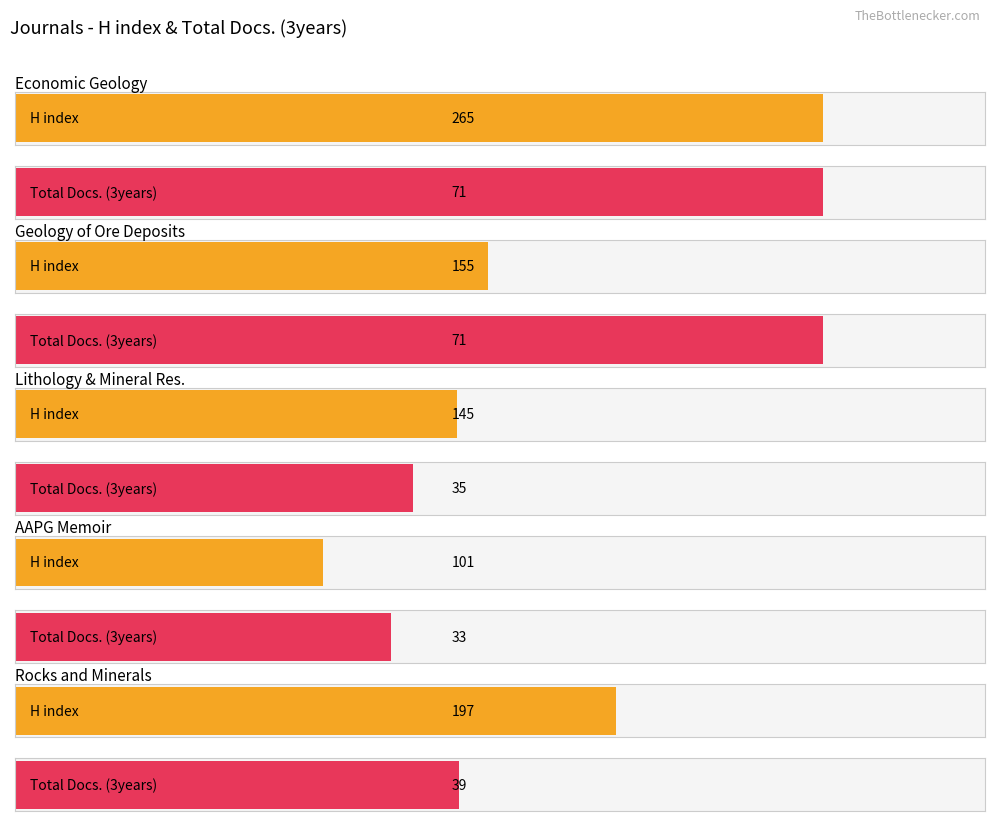

The value of Total Refs. at Lithology and Mineral Resources is 1162. True or false?

False